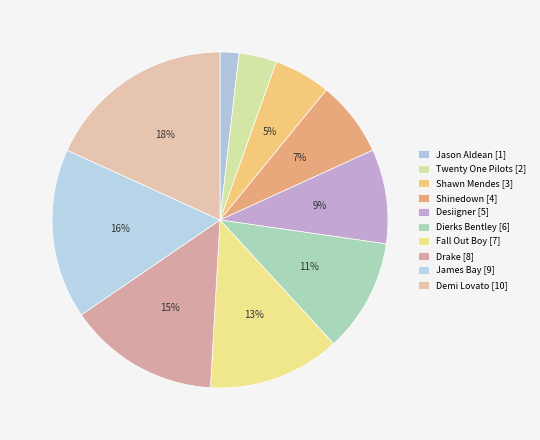

Does Drake account for over 50% of the chart?

No